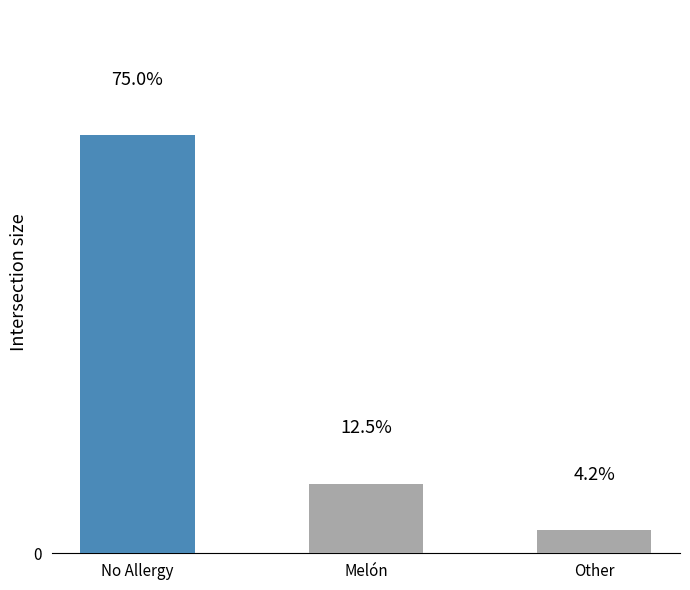

What position from the right is Melón?

2